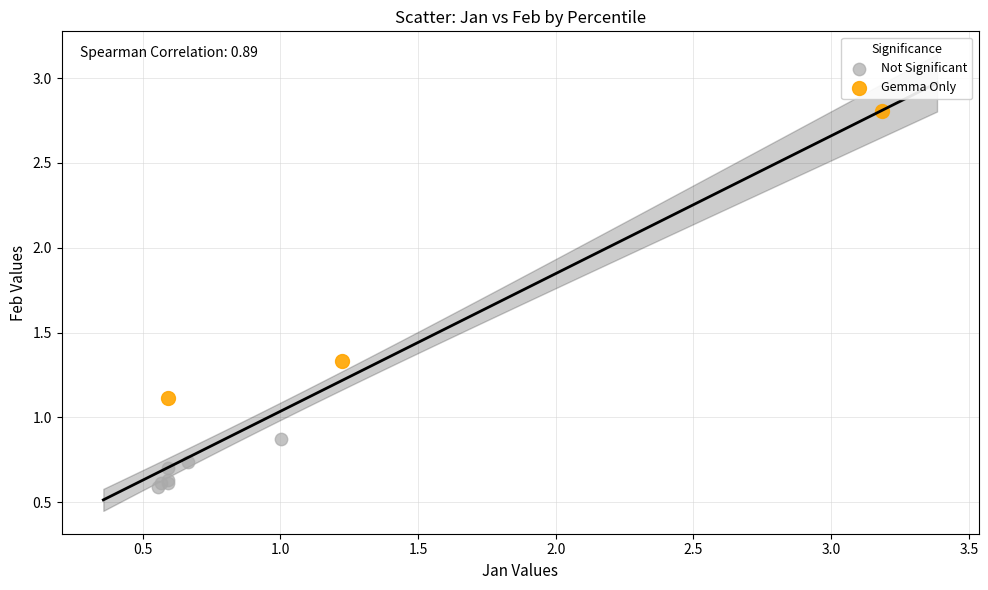

Which series contains the highest Y value?

Gemma Only